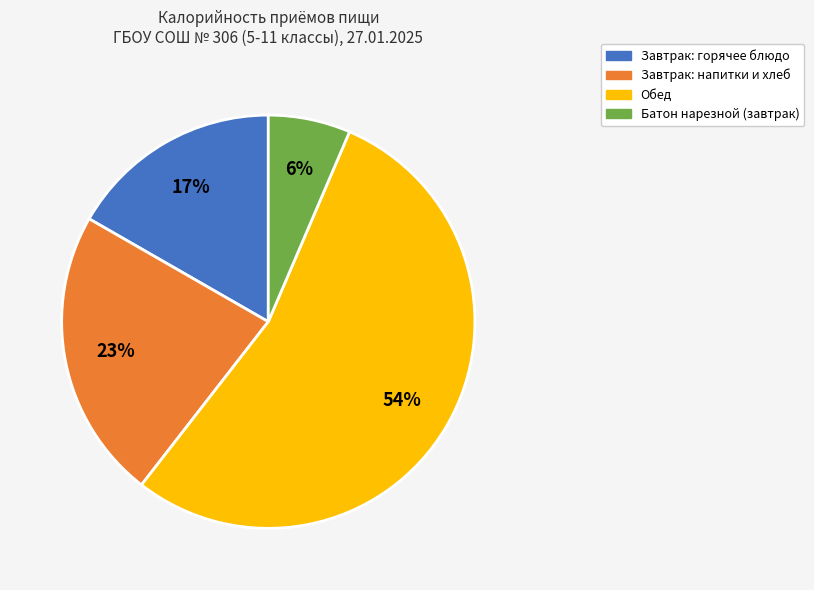

Count the number of slices in the pie.

4